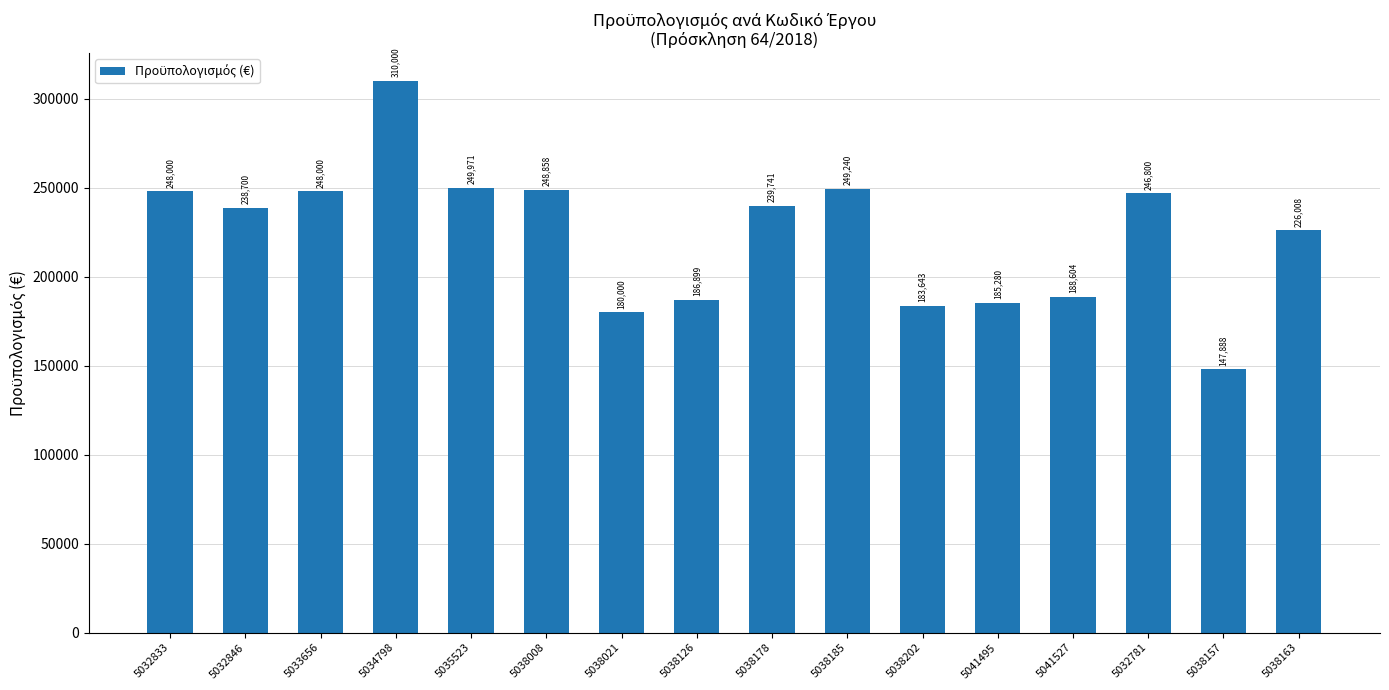

What is the ratio of the value at 5038163 to the value at 5032833?

0.9